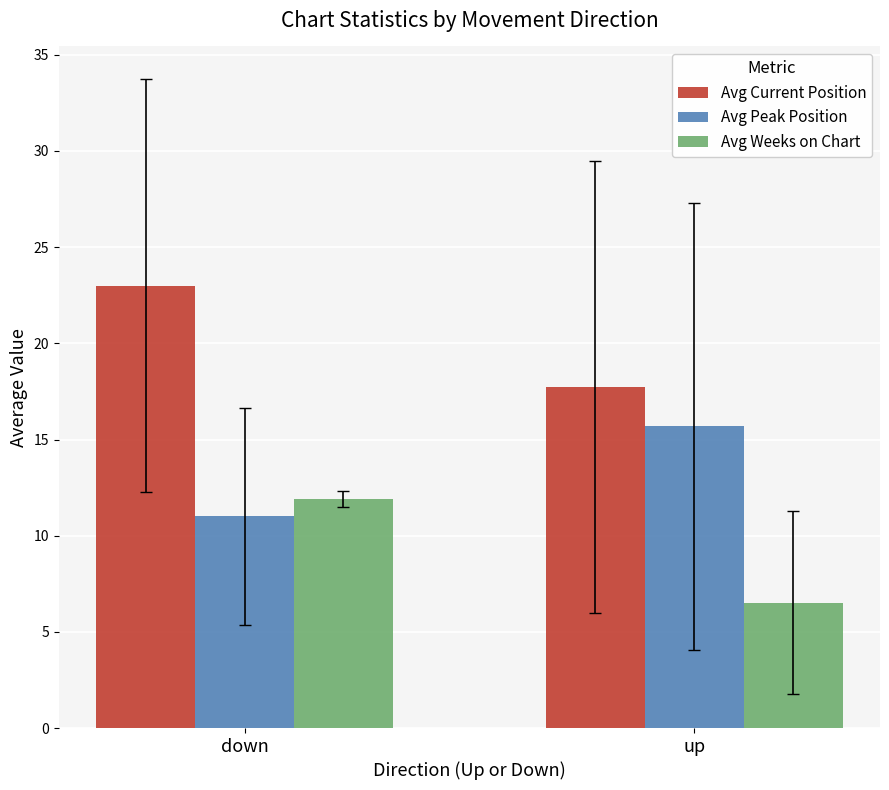

Reading right to left, transcribe all the data shown in this chart.

Avg Current Position: 17.7	23.0
Avg Peak Position: 15.7	11.0
Avg Weeks on Chart: 6.5	11.9